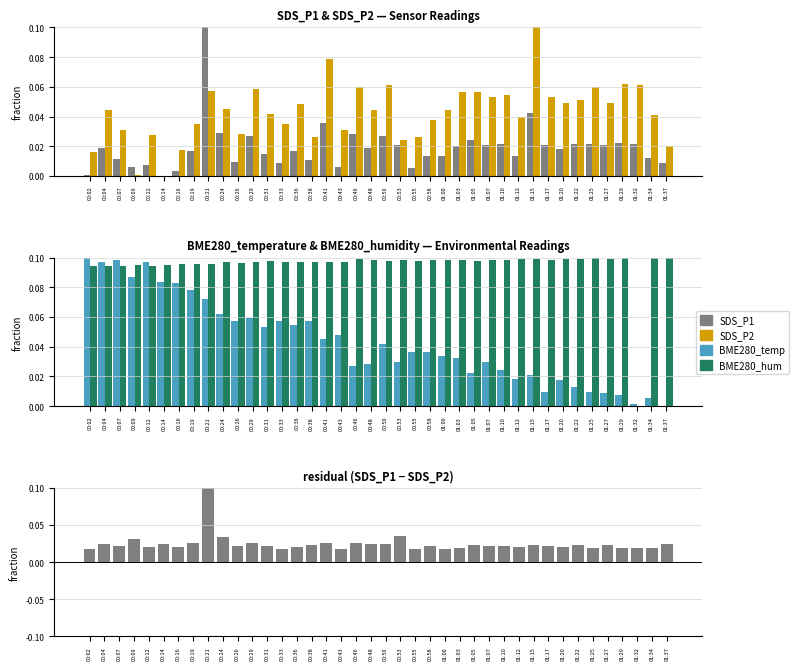

What is the greatest value displayed?

0.1